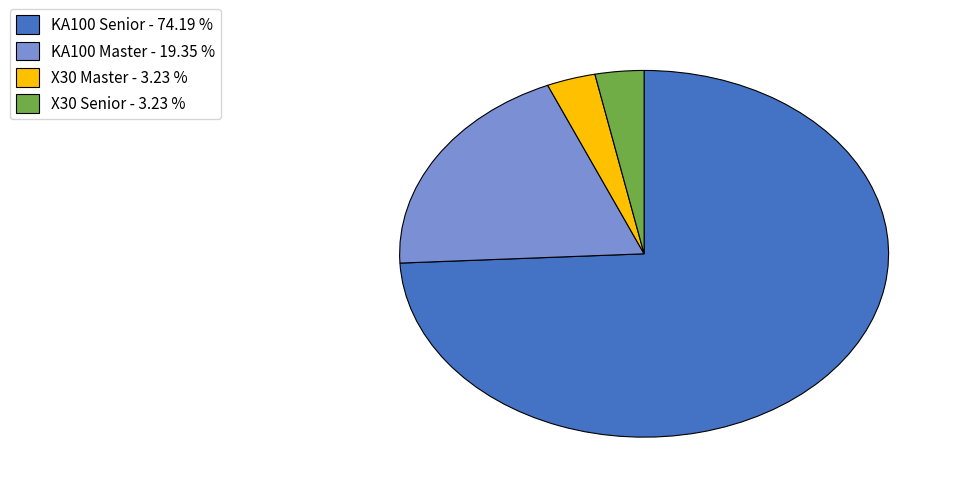

How many segments does this pie chart have?

4